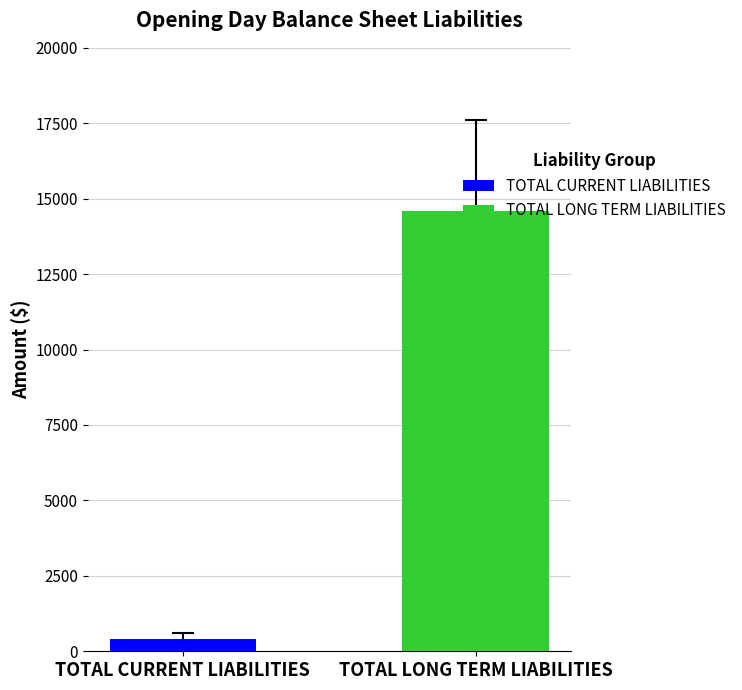

How many series are shown in this chart?

2